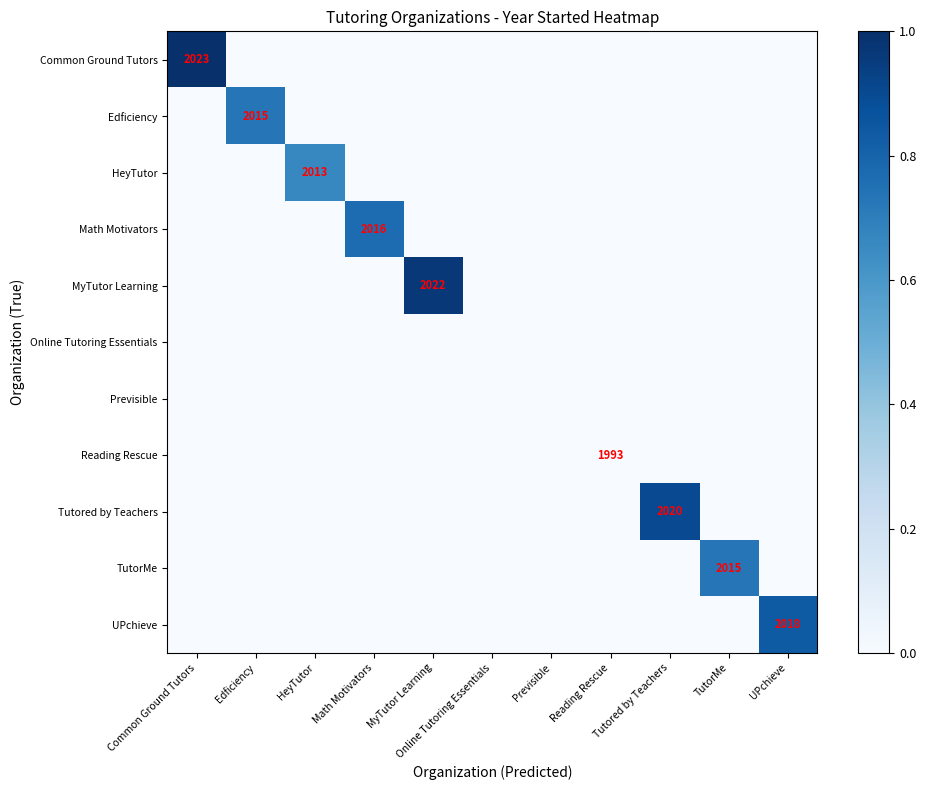

The Previsible series shows 0.0 at Online Tutoring Essentials. True or false?

True